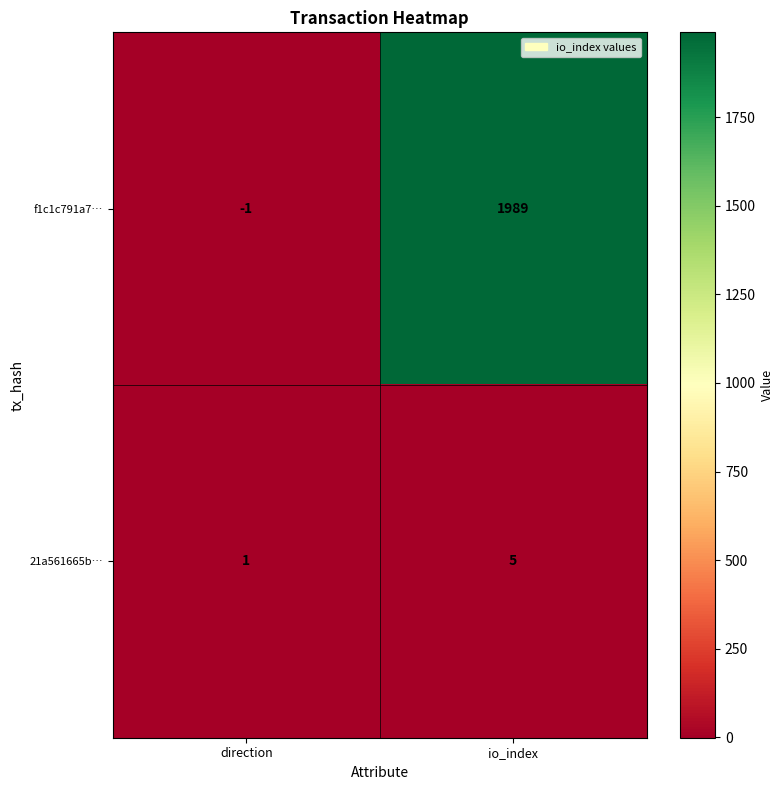

List the series in order of their peak value, lowest first.

21a561665b…, f1c1c791a7…